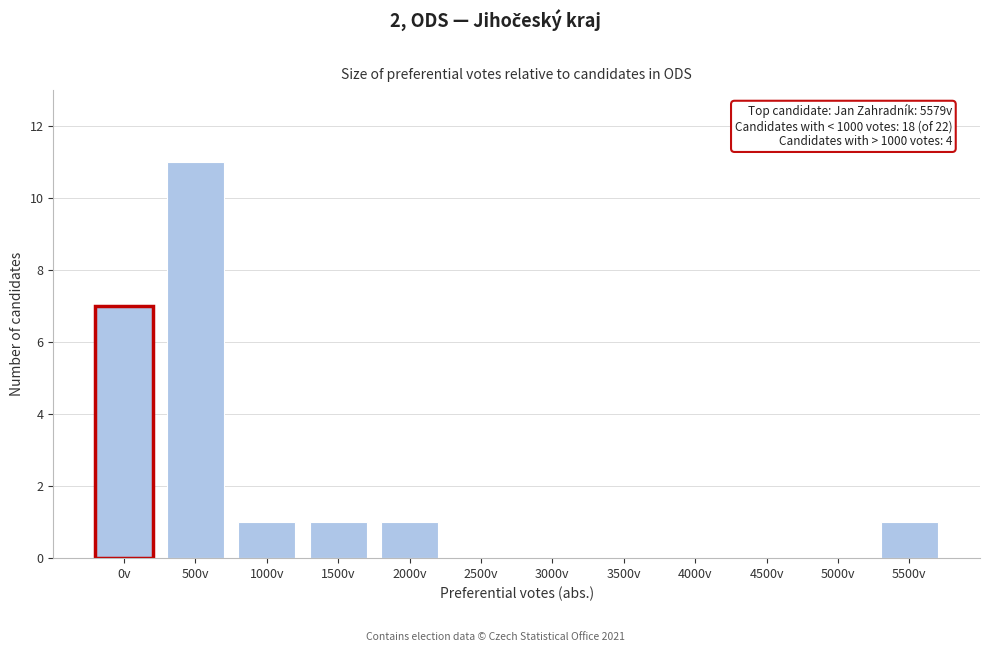

Reading left to right, extract all data points from this chart.

0v=7	500v=11	1000v=1	1500v=1	2000v=1	2500v=0	3000v=0	3500v=0	4000v=0	4500v=0	5000v=0	5500v=1